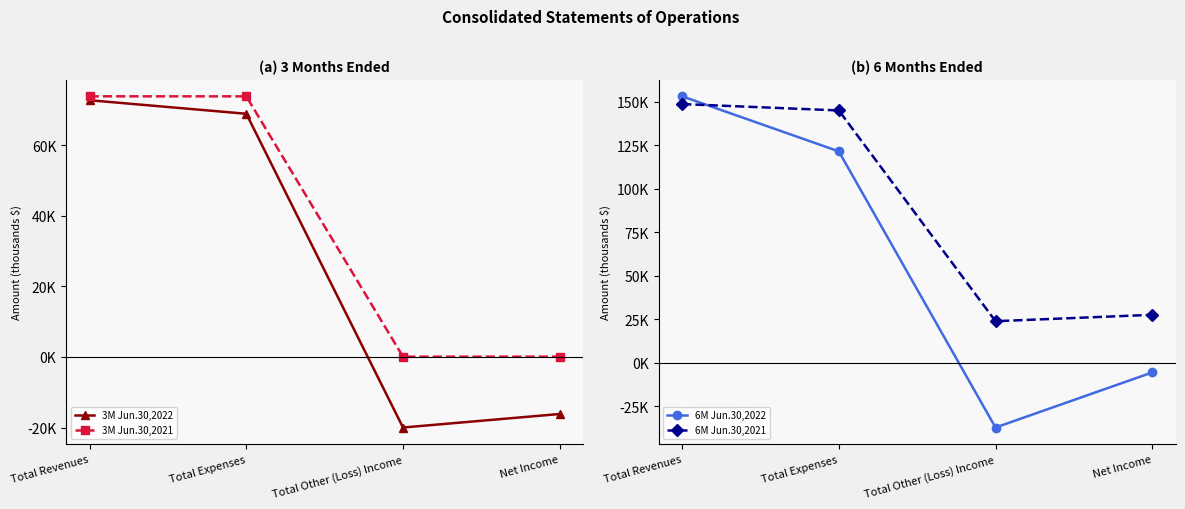

Rank the series by their average value, from lowest to highest.

3M Jun.30,2022, 3M Jun.30,2021, 6M Jun.30,2022, 6M Jun.30,2021